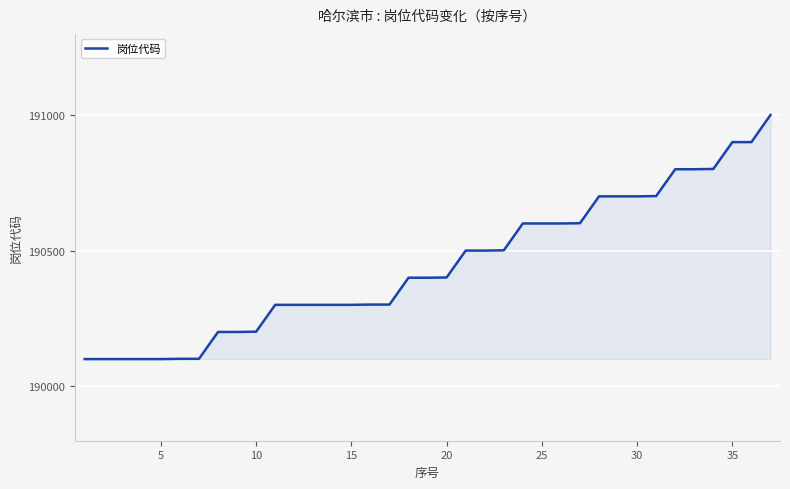

What is the minimum value shown in the chart?

190101